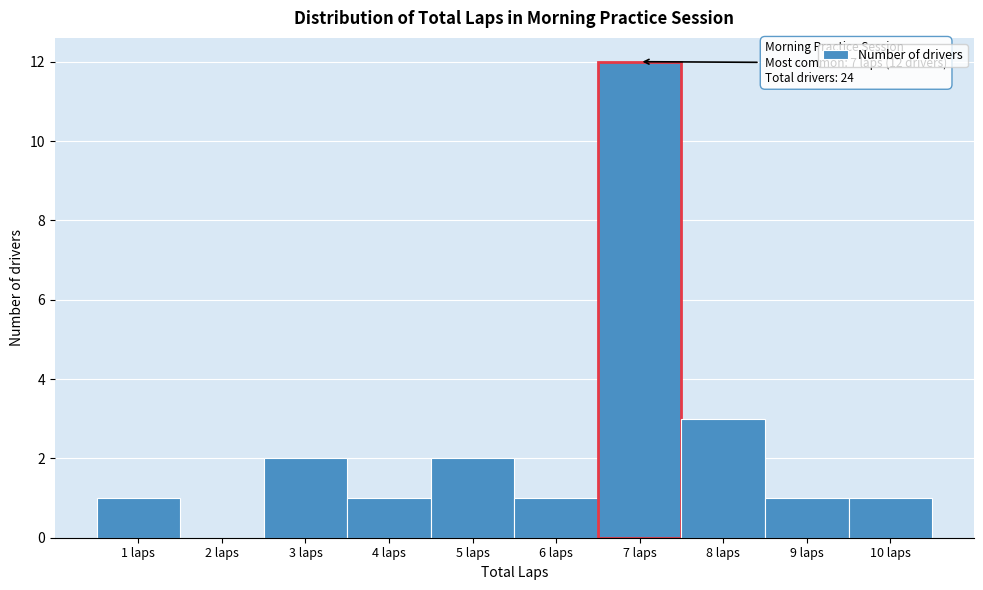

Over which range of the x-axis is the bar tallest?

6.5 to 7.5